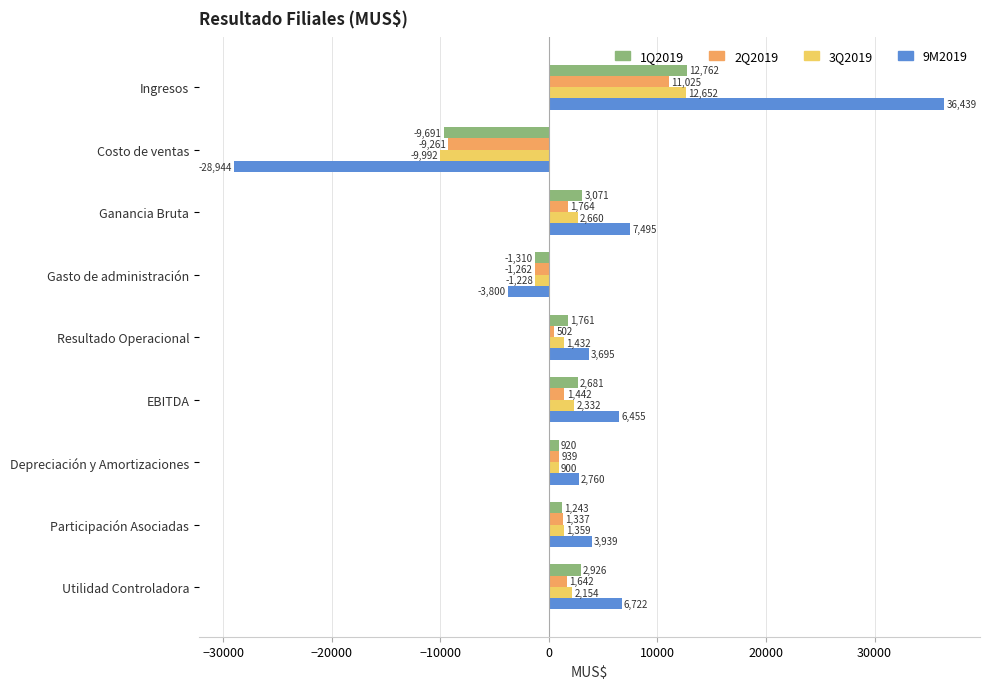

What are all the series names shown in the legend?

1Q2019, 2Q2019, 3Q2019, 9M2019